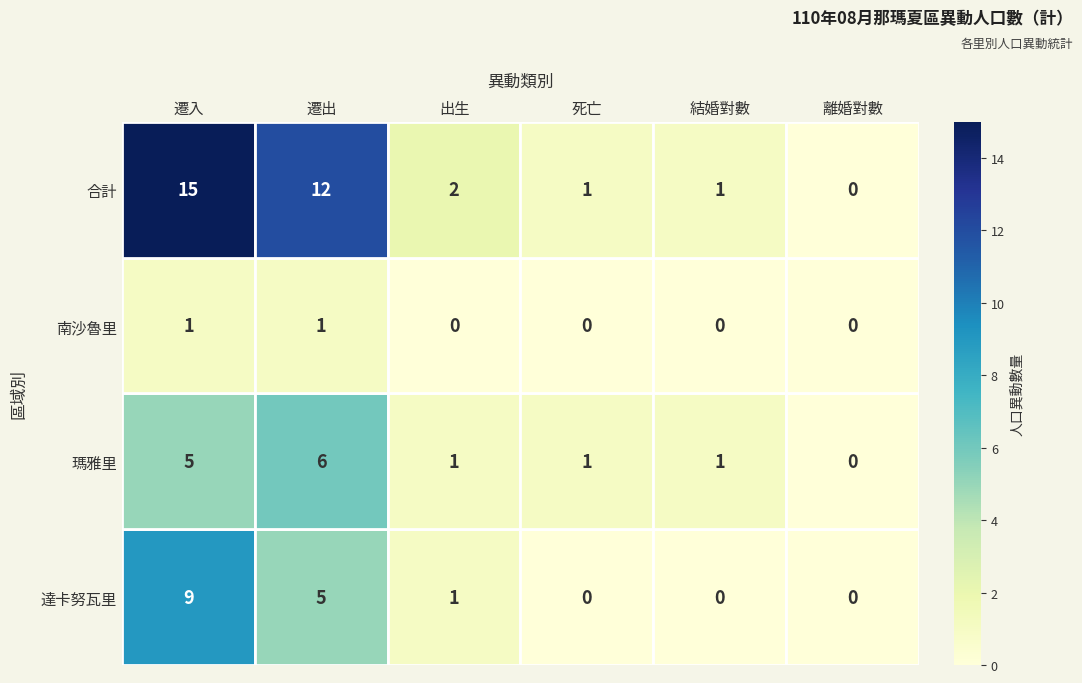

Count the 南沙魯里 values in the range 0 to 1.

6